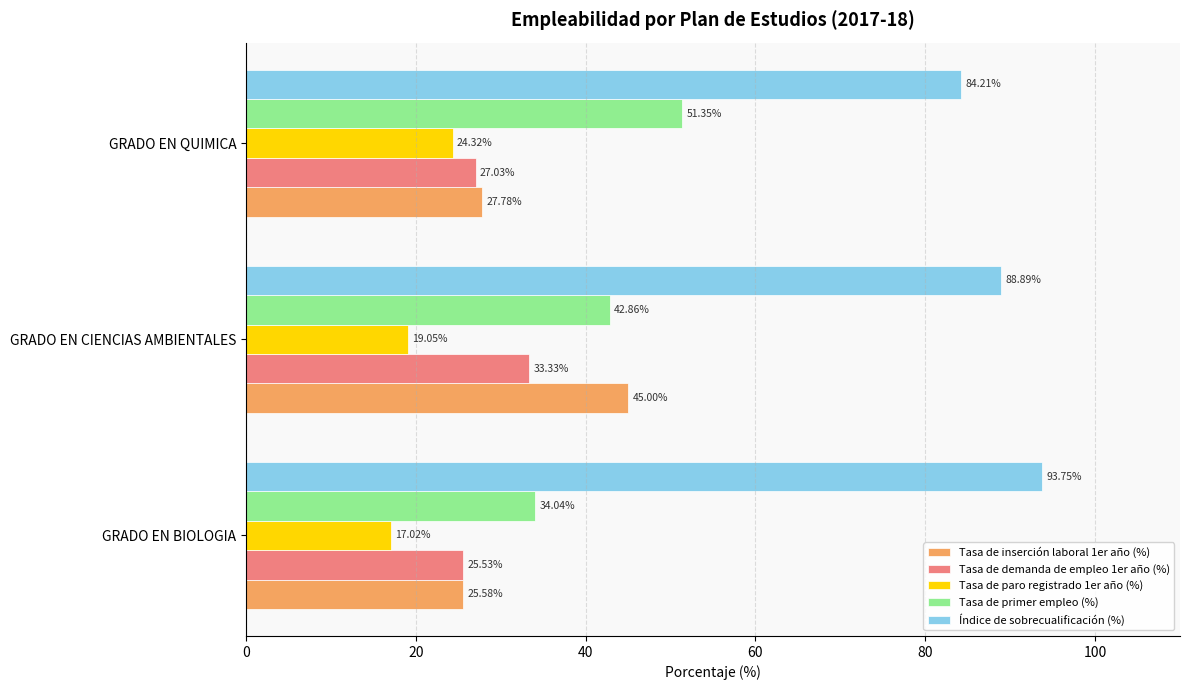

What is the sum of all Tasa de demanda de empleo 1er año (%) values?

85.9